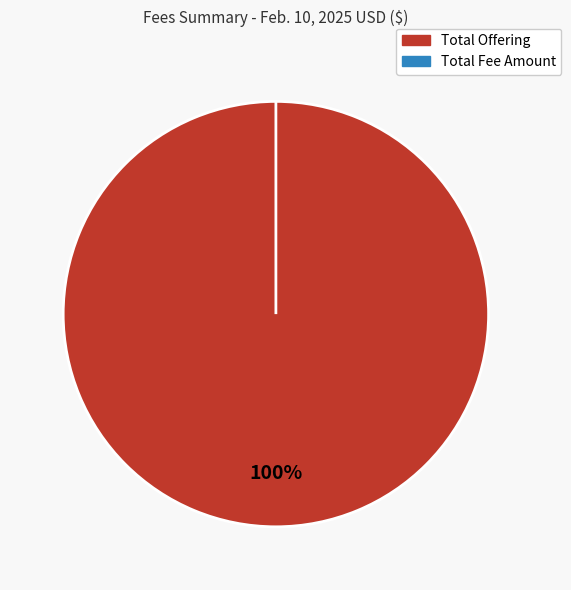

Do Net Fee and Total Offering together represent more than half of the pie?

Yes